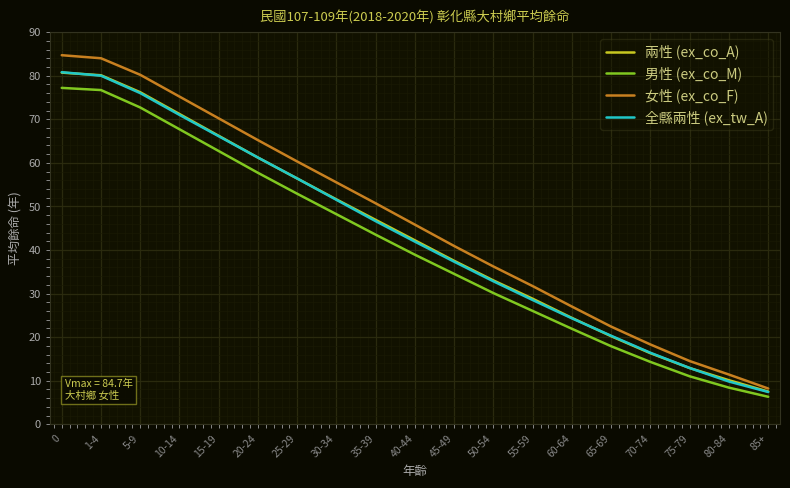

Does the chart have visible grid lines?

Yes